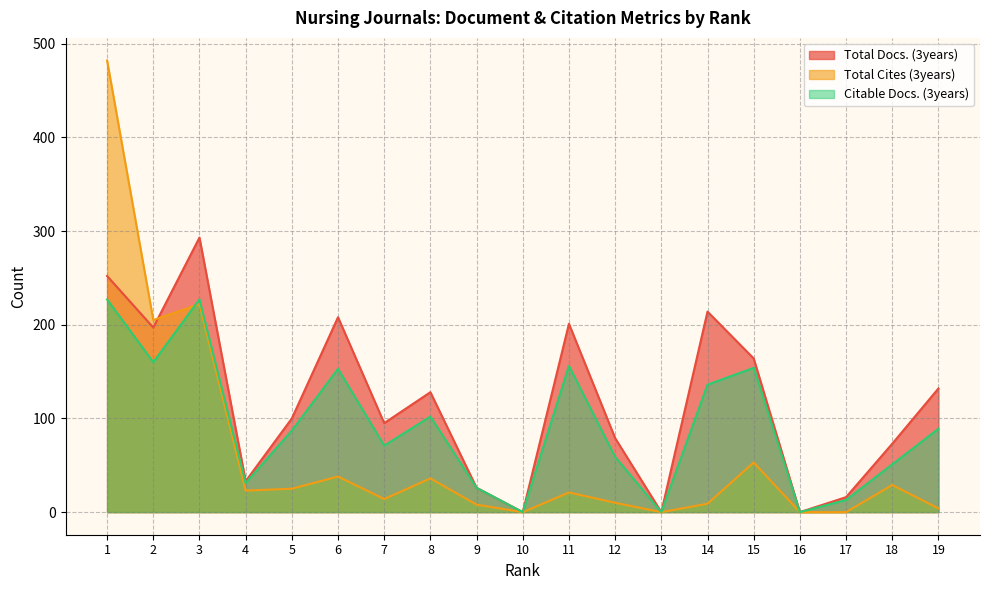

In Total Cites (3years), how many points are lower than both neighbors (excluding endpoints)?

5